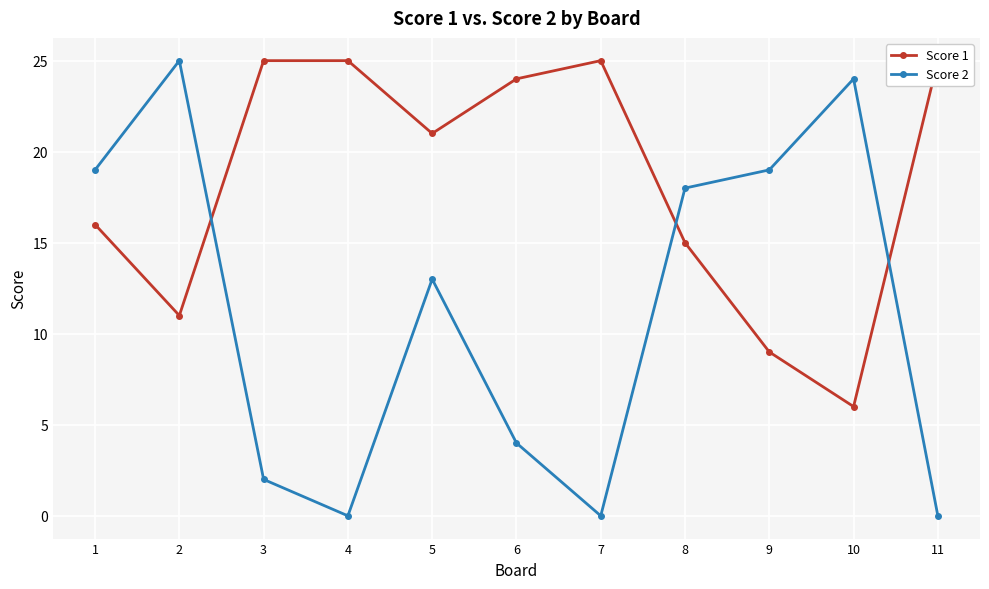

Where do Score 1 and Score 2 first cross each other?

2 and 3